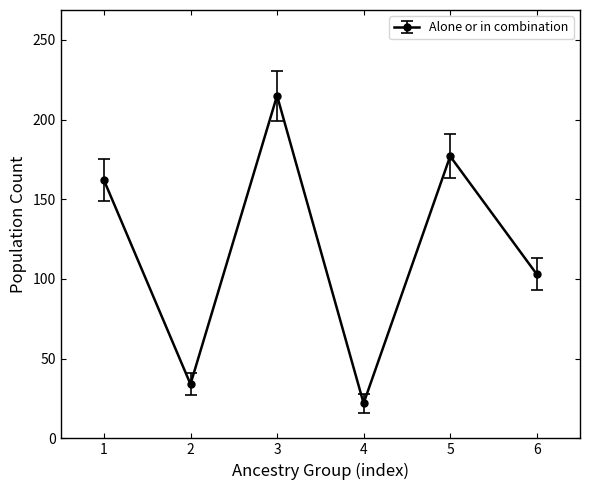

What is the ratio of the value at 4 to the value at 2?

0.6